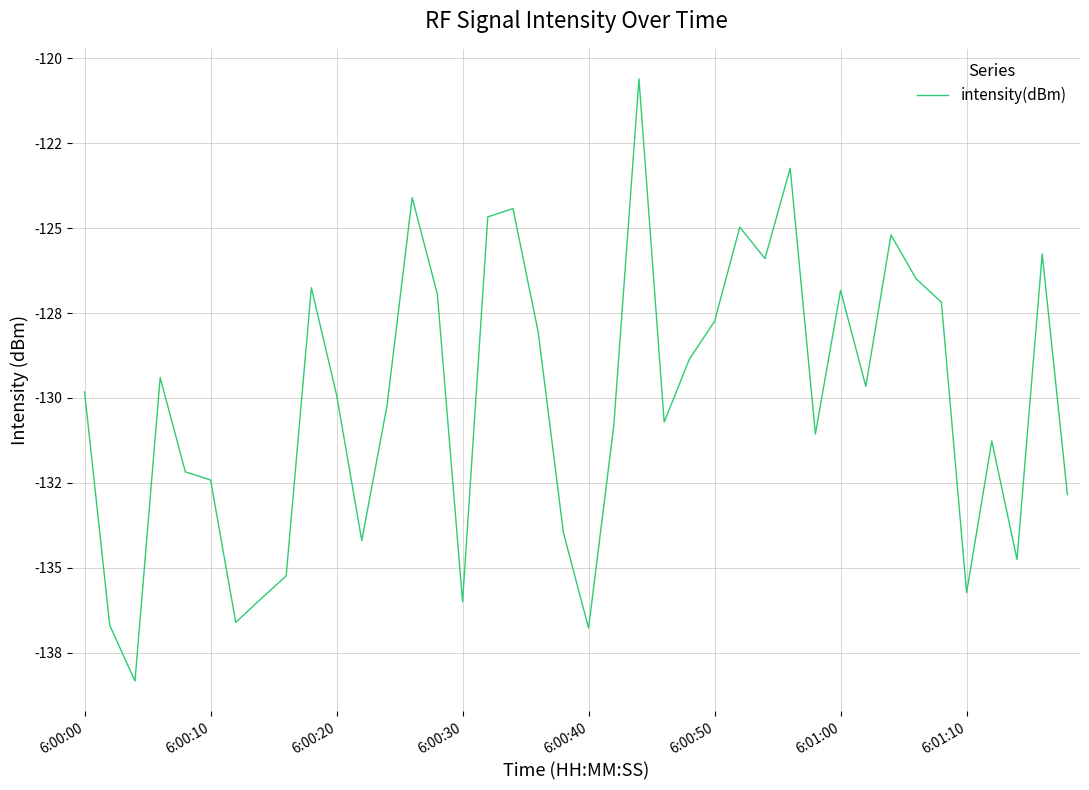

How many points are higher than both their immediate neighbors (excluding endpoints)?

11